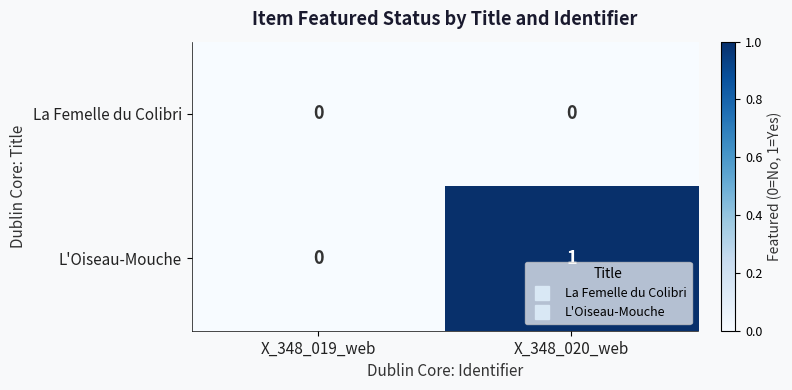

Reading right to left, what are all the values shown in this chart?

La Femelle du Colibri: X_348_020_web=0	X_348_019_web=0
L'Oiseau-Mouche: X_348_020_web=1	X_348_019_web=0